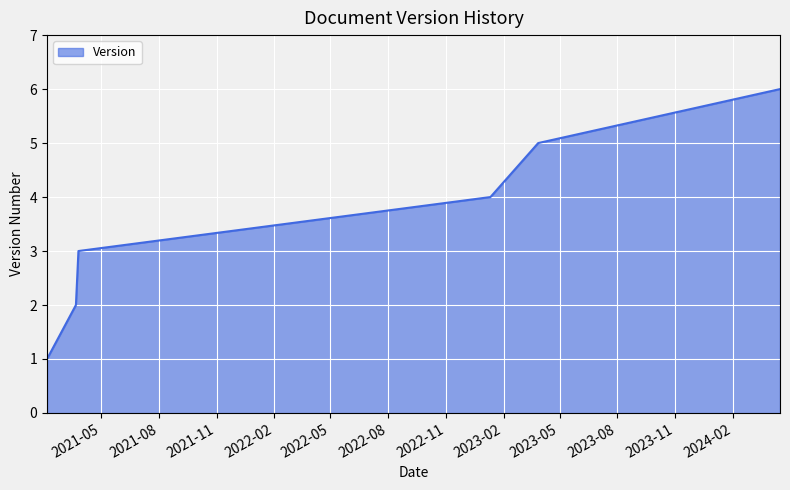

What is the average value?

4